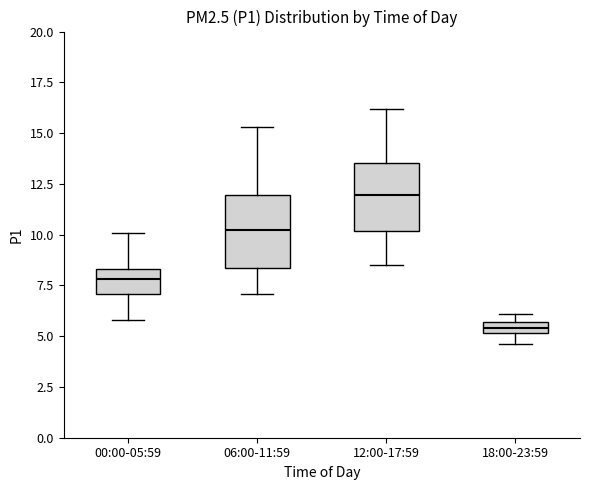

Where does the lower whisker of the box for 12:00-17:59 end on the y-axis? The values are not printed on the chart, so give them approximately, as read against the axis.

8.5